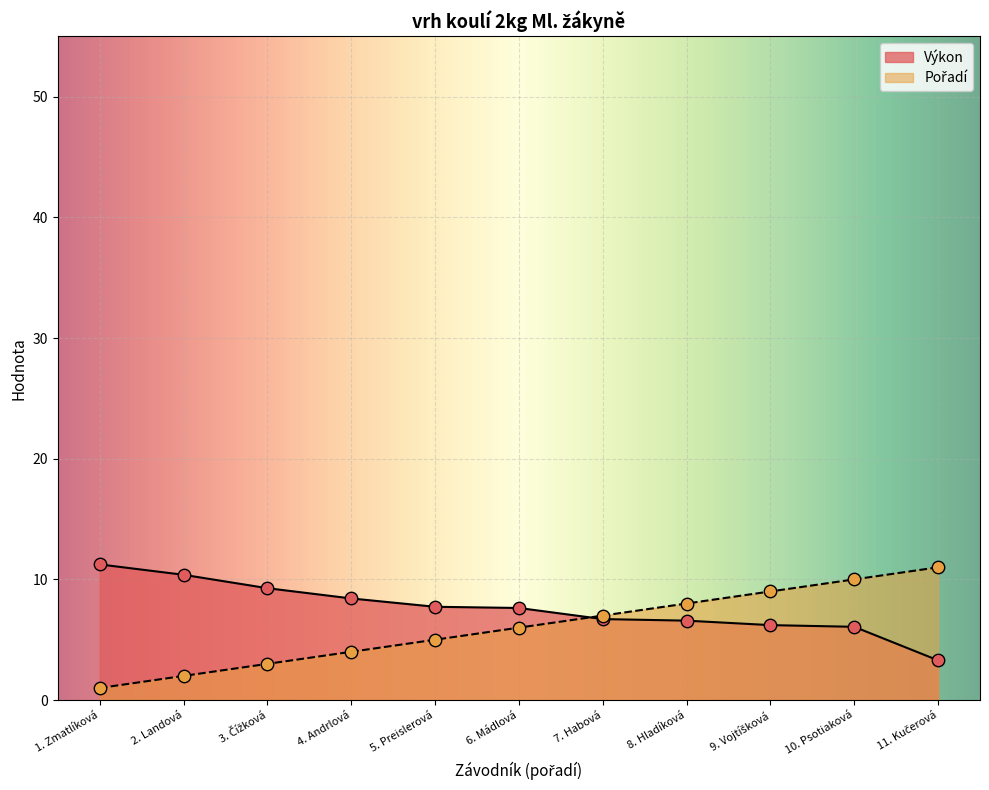

Which series contains the lowest Y value?

Body